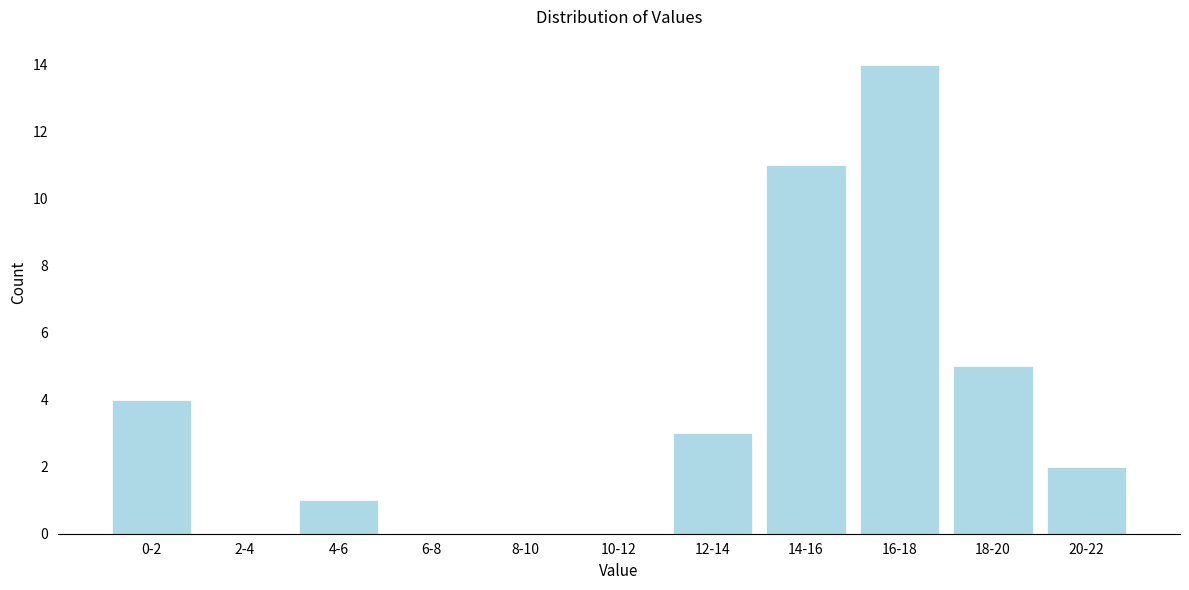

Reading right to left, transcribe all the data shown in this chart.

20-22=2	18-20=5	16-18=14	14-16=11	12-14=3	10-12=0	8-10=0	6-8=0	4-6=1	2-4=0	0-2=4